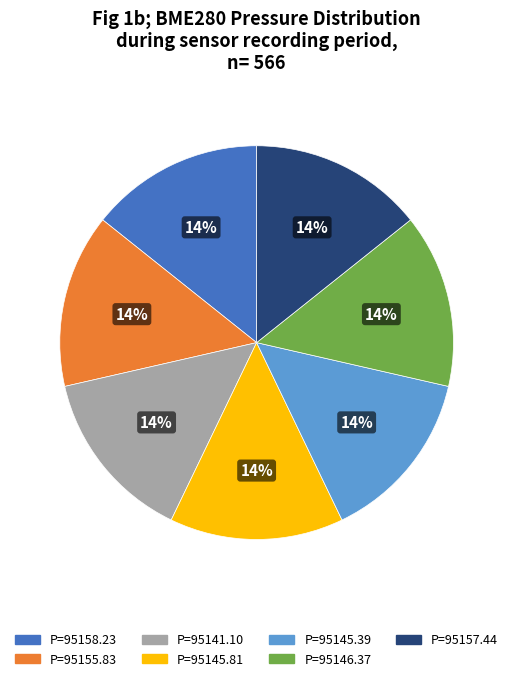

Do P=95145.39 and P=95141.10 together represent more than half of the pie?

No